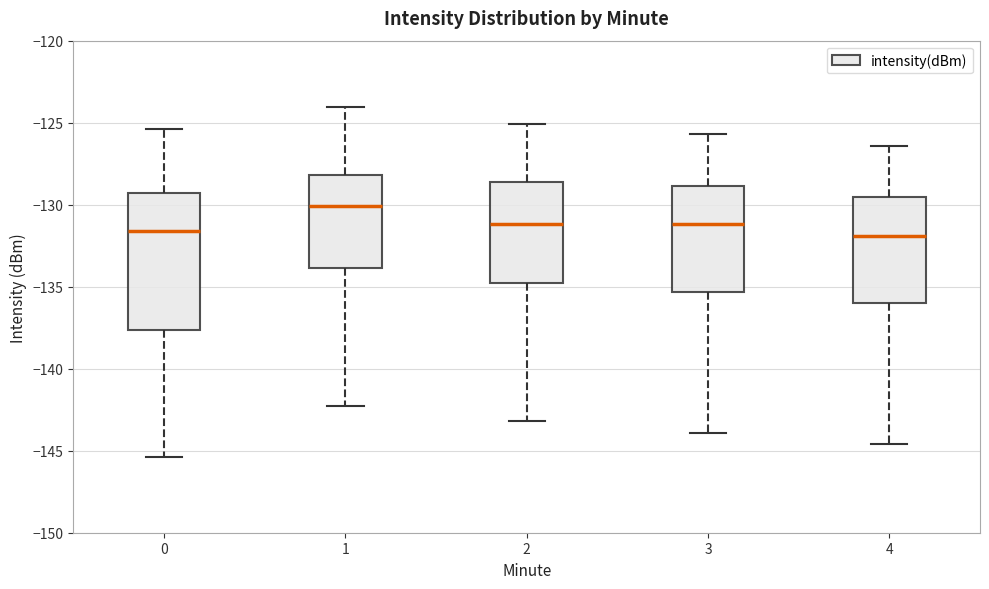

Comparing the boxes themselves (not the whiskers), which one is the tallest?

0